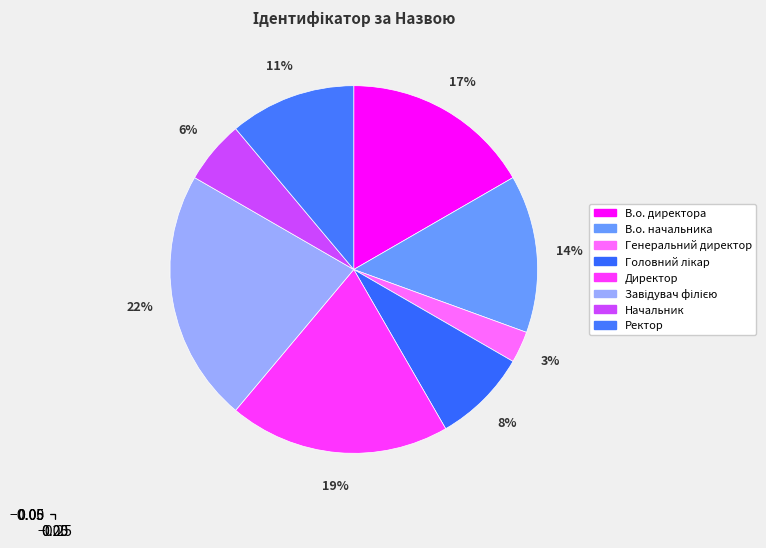

To the nearest percent, what is the combined percentage of В.о. начальника and Завідувач філією?

36%